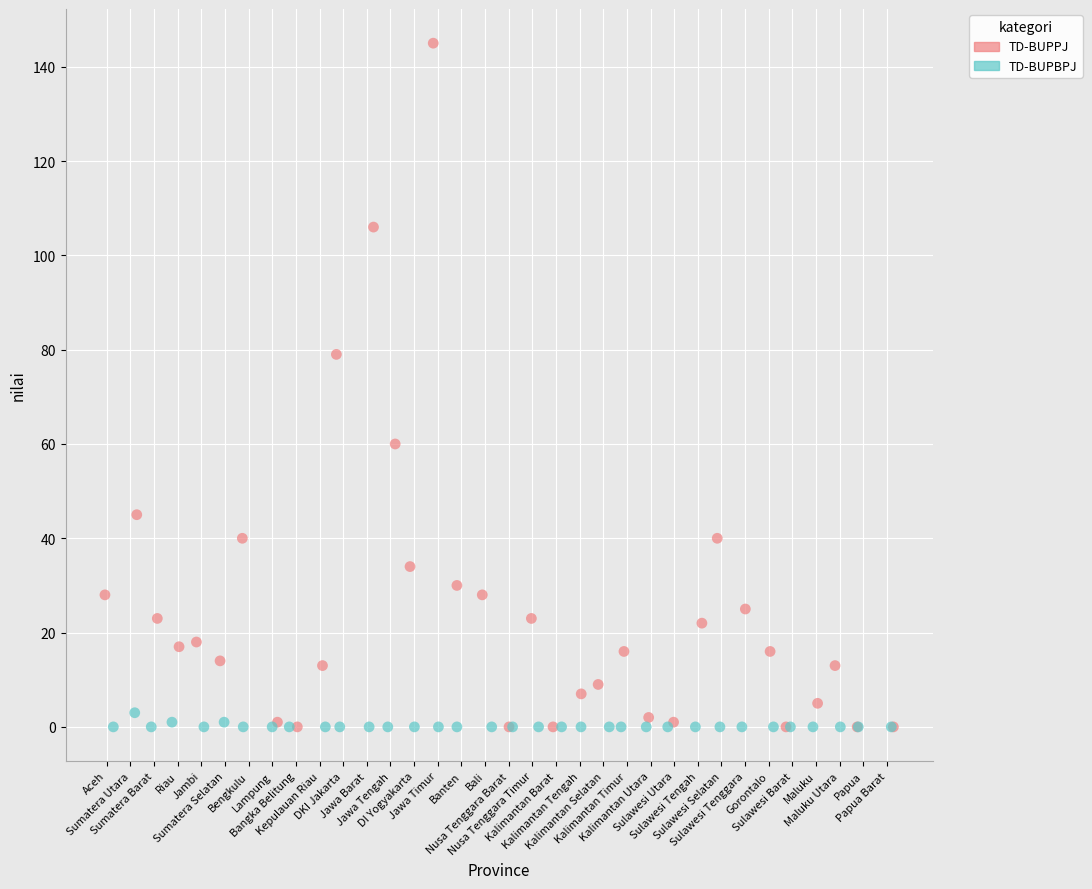

Which series has the widest spread of Y values?

TD-BUPPJ